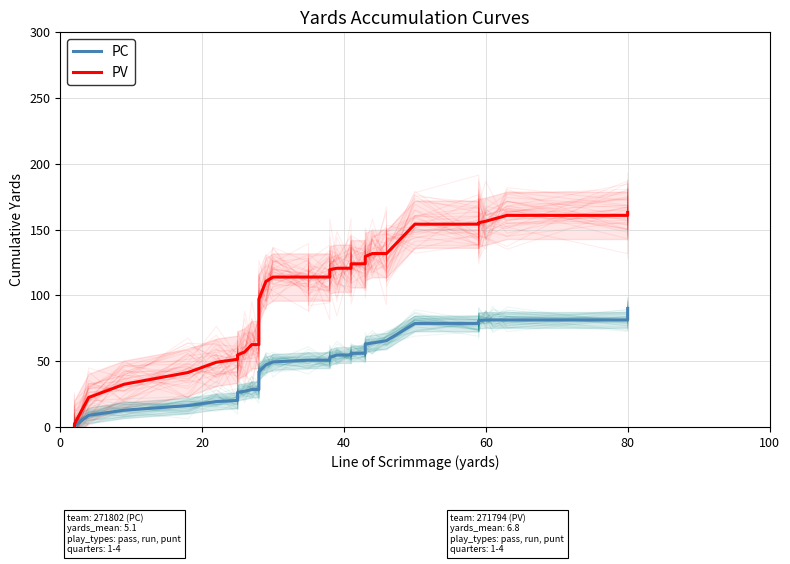

Reading left to right, what are all the values shown in this chart?

PC: 0.0	0.9	8.7	12.7	16.2	19.2	20.1	26.2	27.1	28.4	28.4	41.9	47.2	49.4	50.7	50.7	52.9	54.6	54.6	55.9	55.9	55.9	62.9	63.8	65.5	78.6	78.6	79.1	80.8	81.3	81.3	81.3	81.3	90.0
PV: 0.0	2.2	22.3	32.4	41.3	49.1	51.4	54.7	56.9	62.5	62.5	97.1	110.5	113.9	113.9	113.9	113.9	119.5	120.6	120.6	123.9	123.9	129.5	131.7	131.7	131.7	154.1	154.1	154.1	155.2	156.3	160.8	160.8	163.0